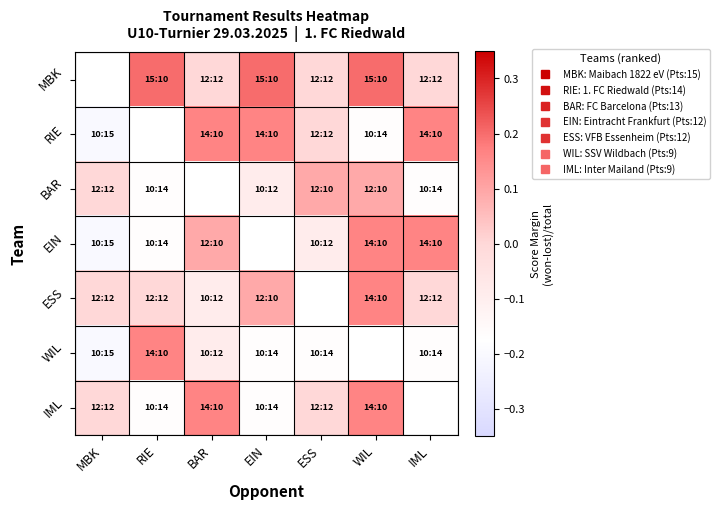

Rank the categories by MBK value from lowest to highest.

BAR, MBK, ESS, IML, RIE, EIN, WIL